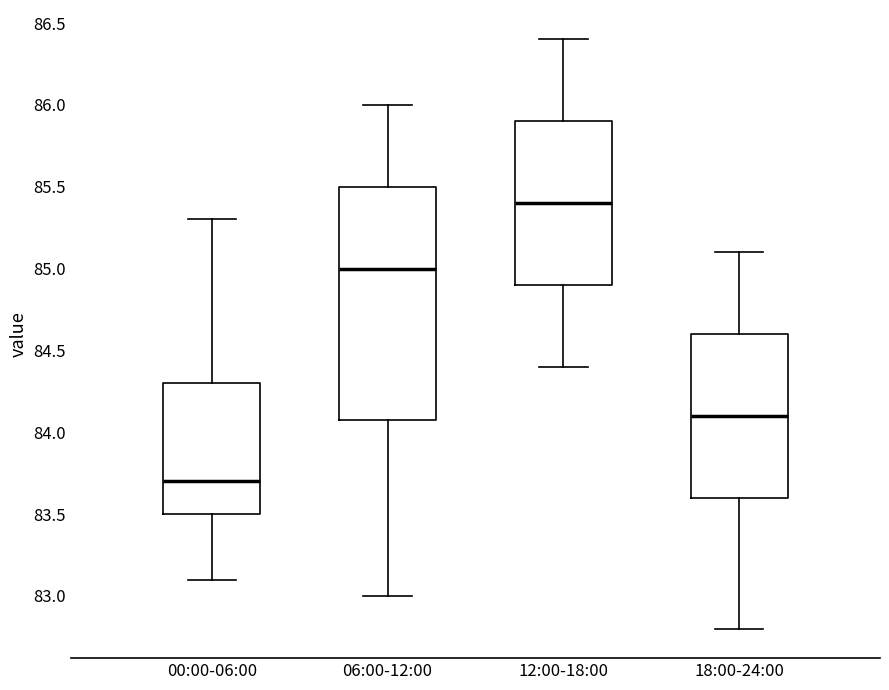

Which box's median line is the highest?

12:00-18:00